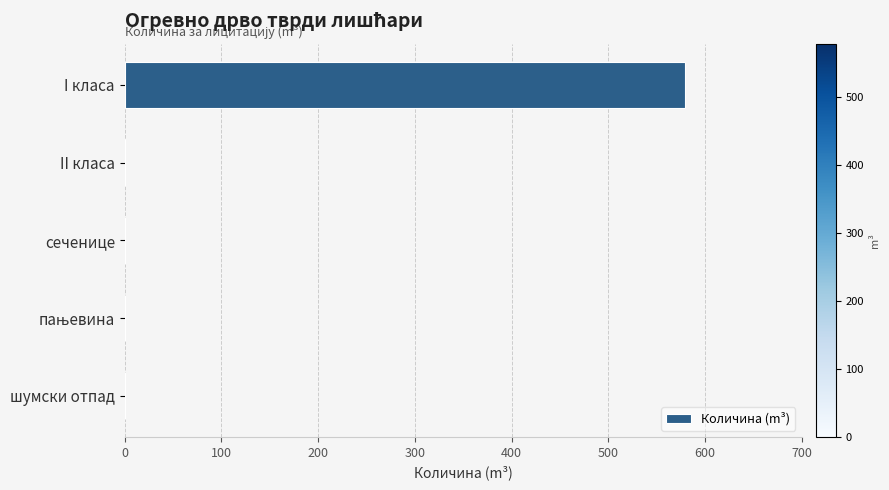

The chart shows a value of 0.0 at шумски отпад. True or false?

True